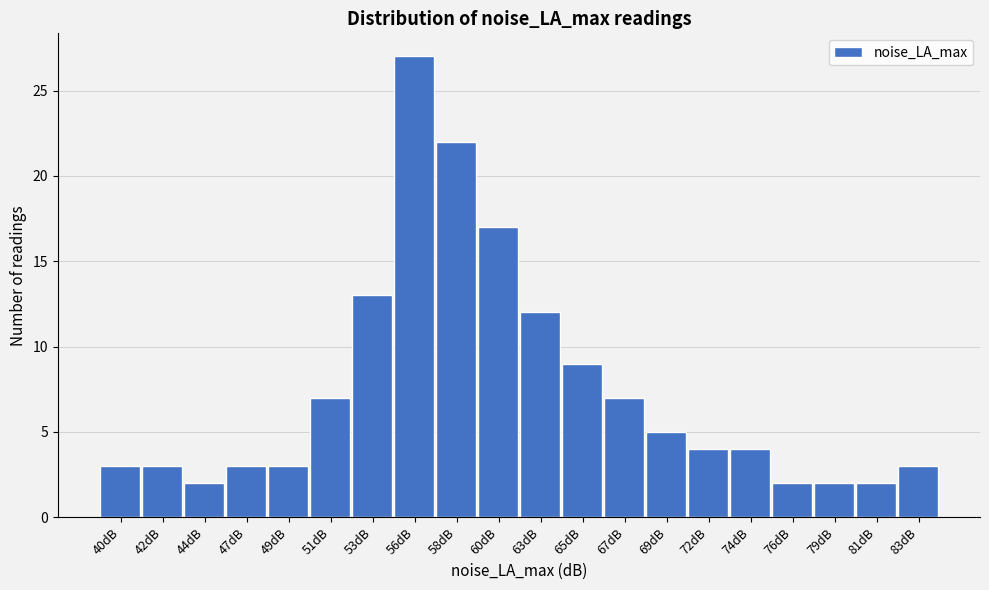

Reading left to right, list all the values displayed in this chart.

40dB=3	42dB=3	44dB=2	47dB=3	49dB=3	51dB=7	53dB=13	56dB=27	58dB=22	60dB=17	63dB=12	65dB=9	67dB=7	69dB=5	72dB=4	74dB=4	76dB=2	79dB=2	81dB=2	83dB=3